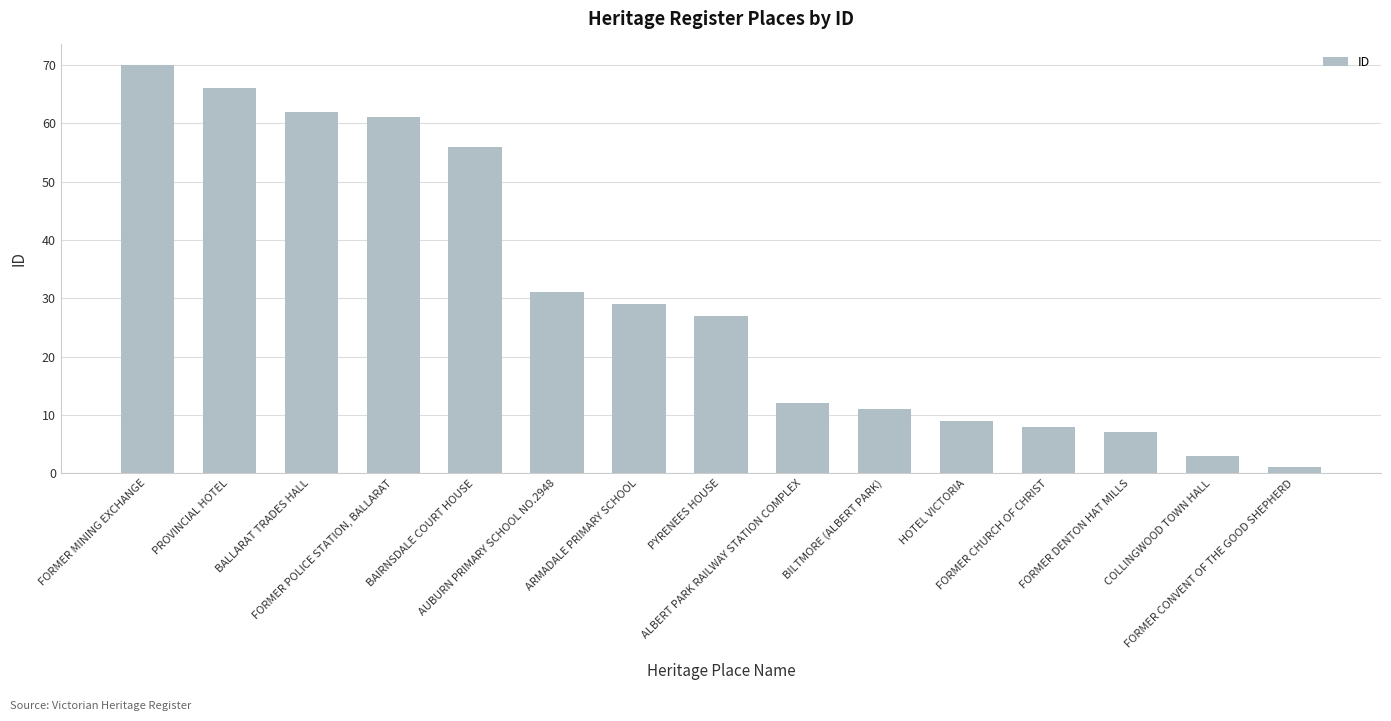

What is the value of the 12th bar from the left?

8